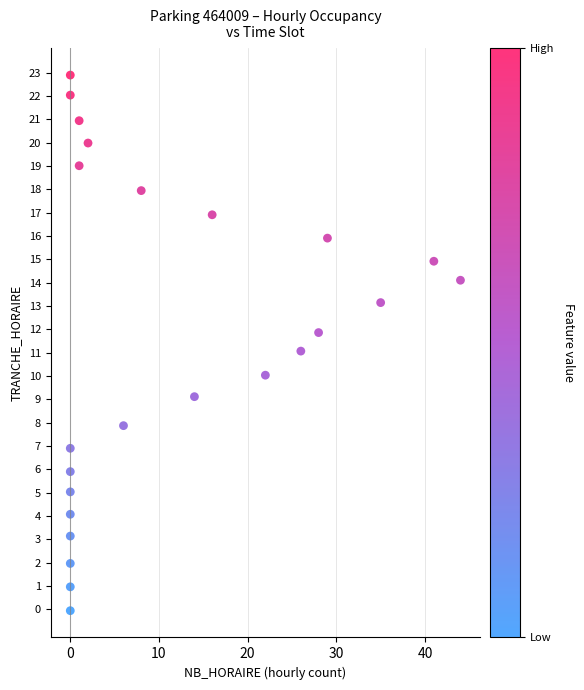

What is the range of X values (max minus min)?

44.0